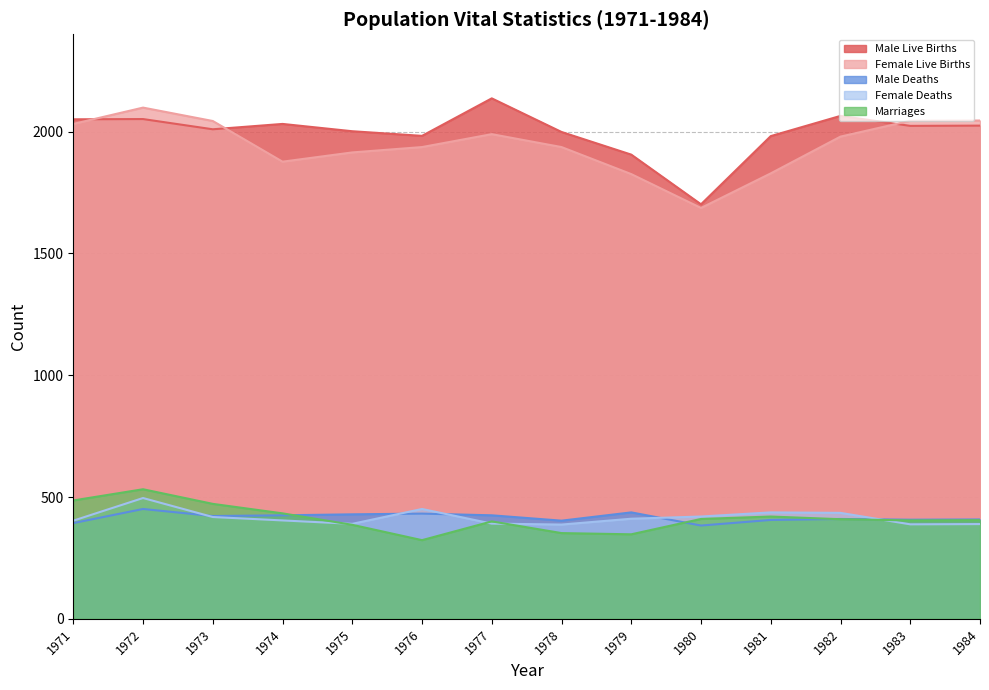

True or false: Male Live Births and Female Deaths cross at least once.

False